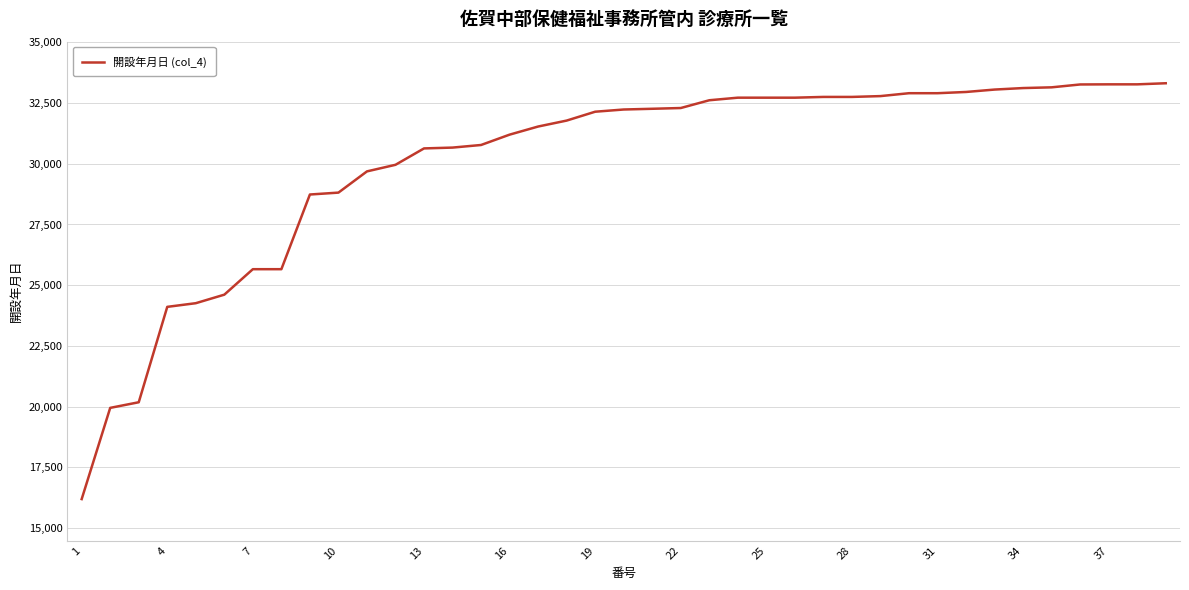

Does the chart display data point markers on the line(s)?

No